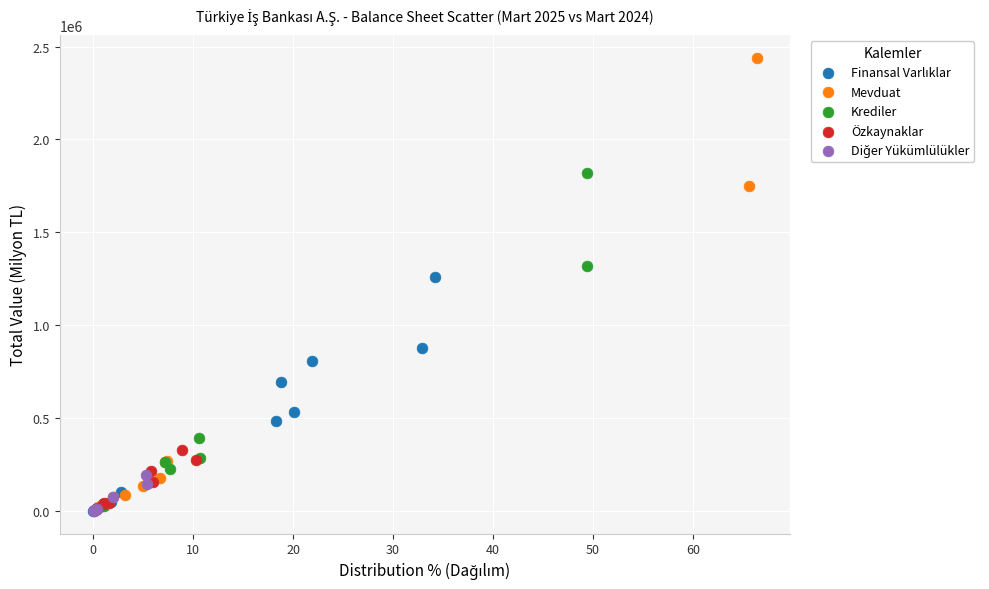

Which series has the widest spread of Y values?

Mevduat